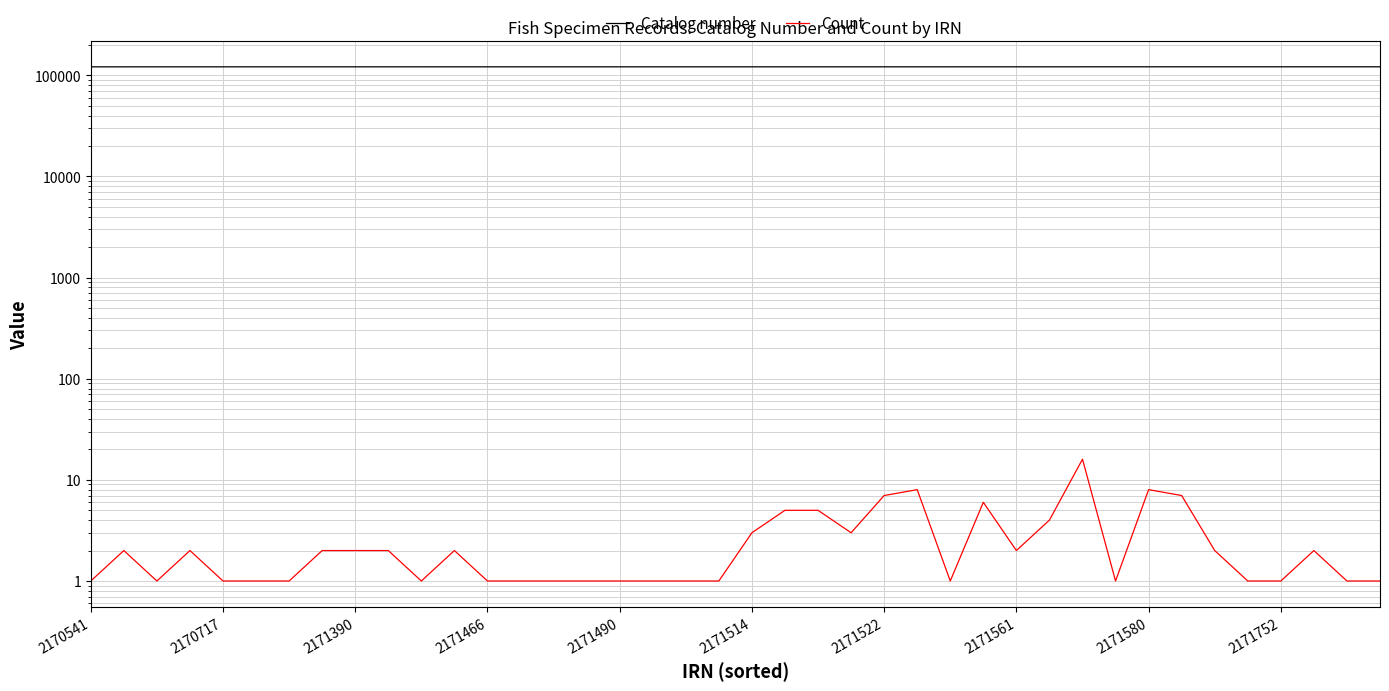

How many series are shown in this chart?

2